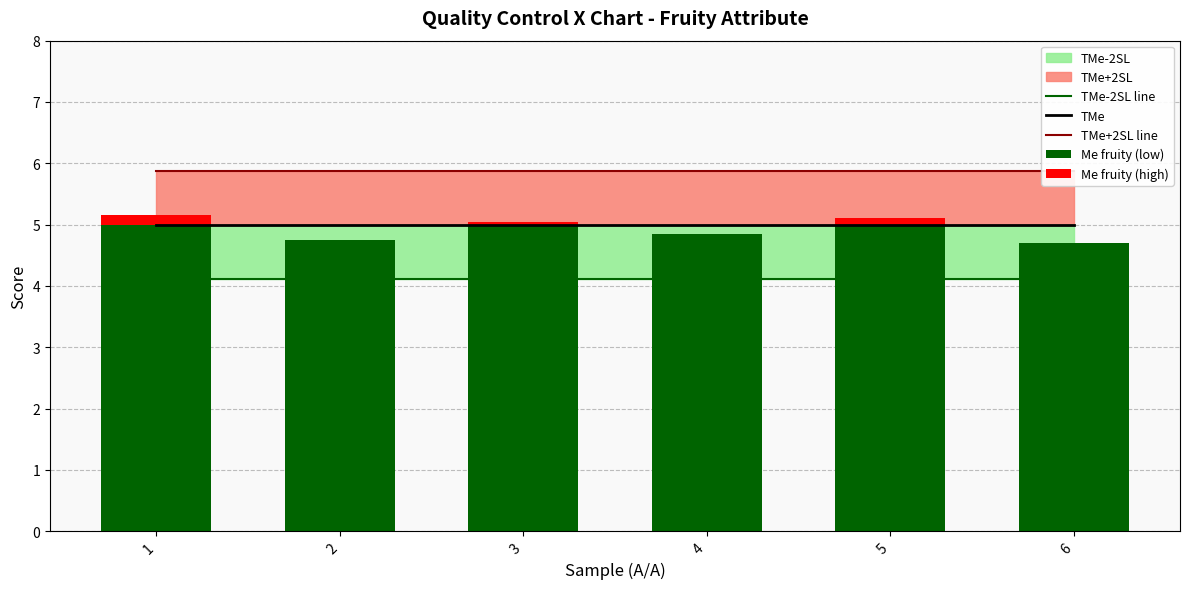

Which series has the largest total across all categories?

TMe+2SL line